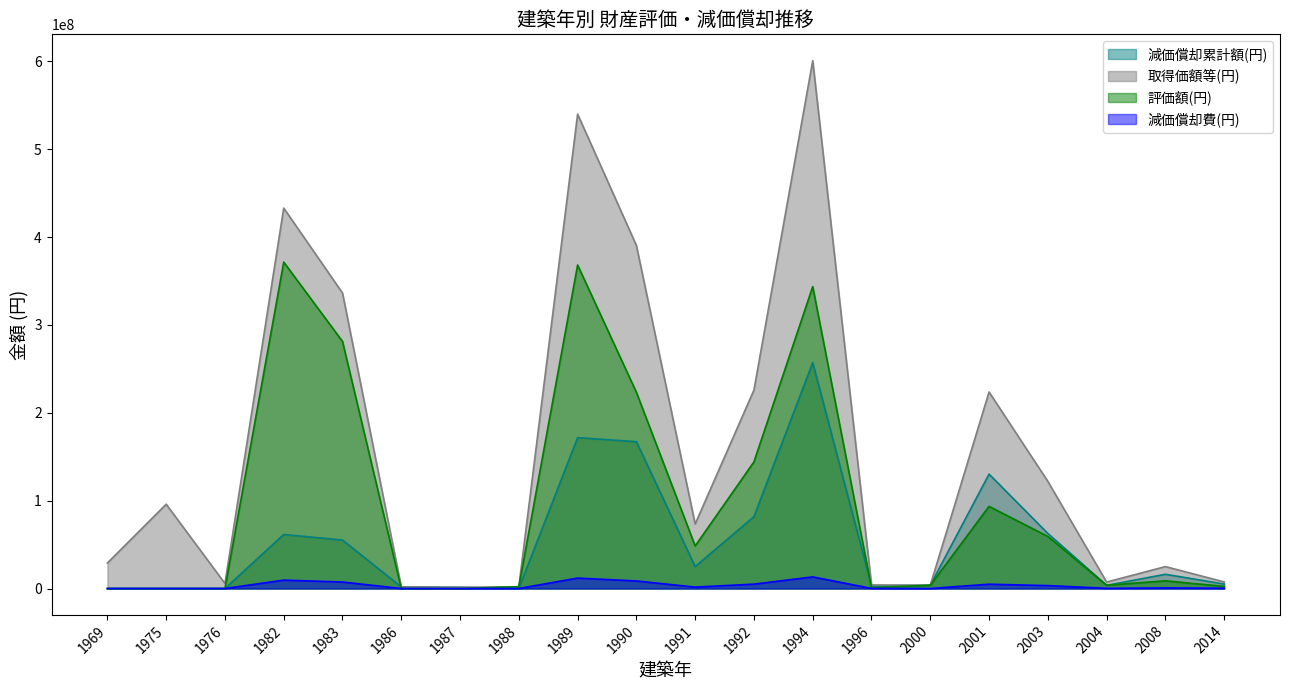

Reading left to right, transcribe all the data shown in this chart.

減価償却累計額(円): 1	1	1	61497360	55172880	1819999	1341999	1	171720000	167142560	24969600	81799330	257150104	3023200	3704999	130205040	62698032	3601500	16190287	5089681
取得価額等(円): 29070000	96000000	5760000	433080000	336420000	1820000	1342000	2030000	540000000	390520000	73440000	225965000	600818000	4030935	3705000	223720000	121980600	7350000	24946502	7506900
評価額(円): 1	1	1	371582640	281247120	1	1	2029999	368280000	223377440	48470400	144165670	343667896	1007735	3704999	93514960	59282568	3748500	8756215	2417219
減価償却費(円): 0	0	0	9527760	7401240	0	0	0	11880000	8591440	1615680	4971230	13217996	120928	0	4921840	3293476	220500	673555	345317